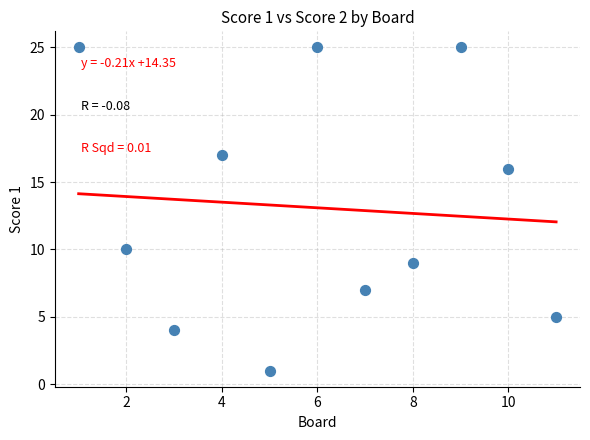

What is the average Y value?

13